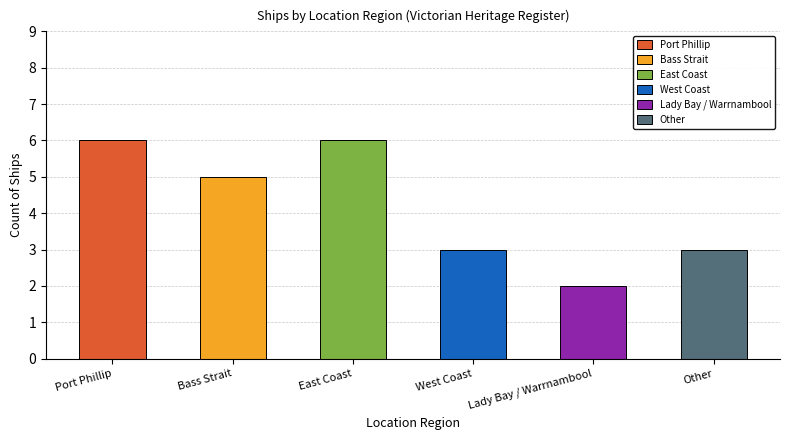

Rank the categories by value from highest to lowest.

Port Phillip, East Coast, Bass Strait, West Coast, Other, Lady Bay / Warrnambool